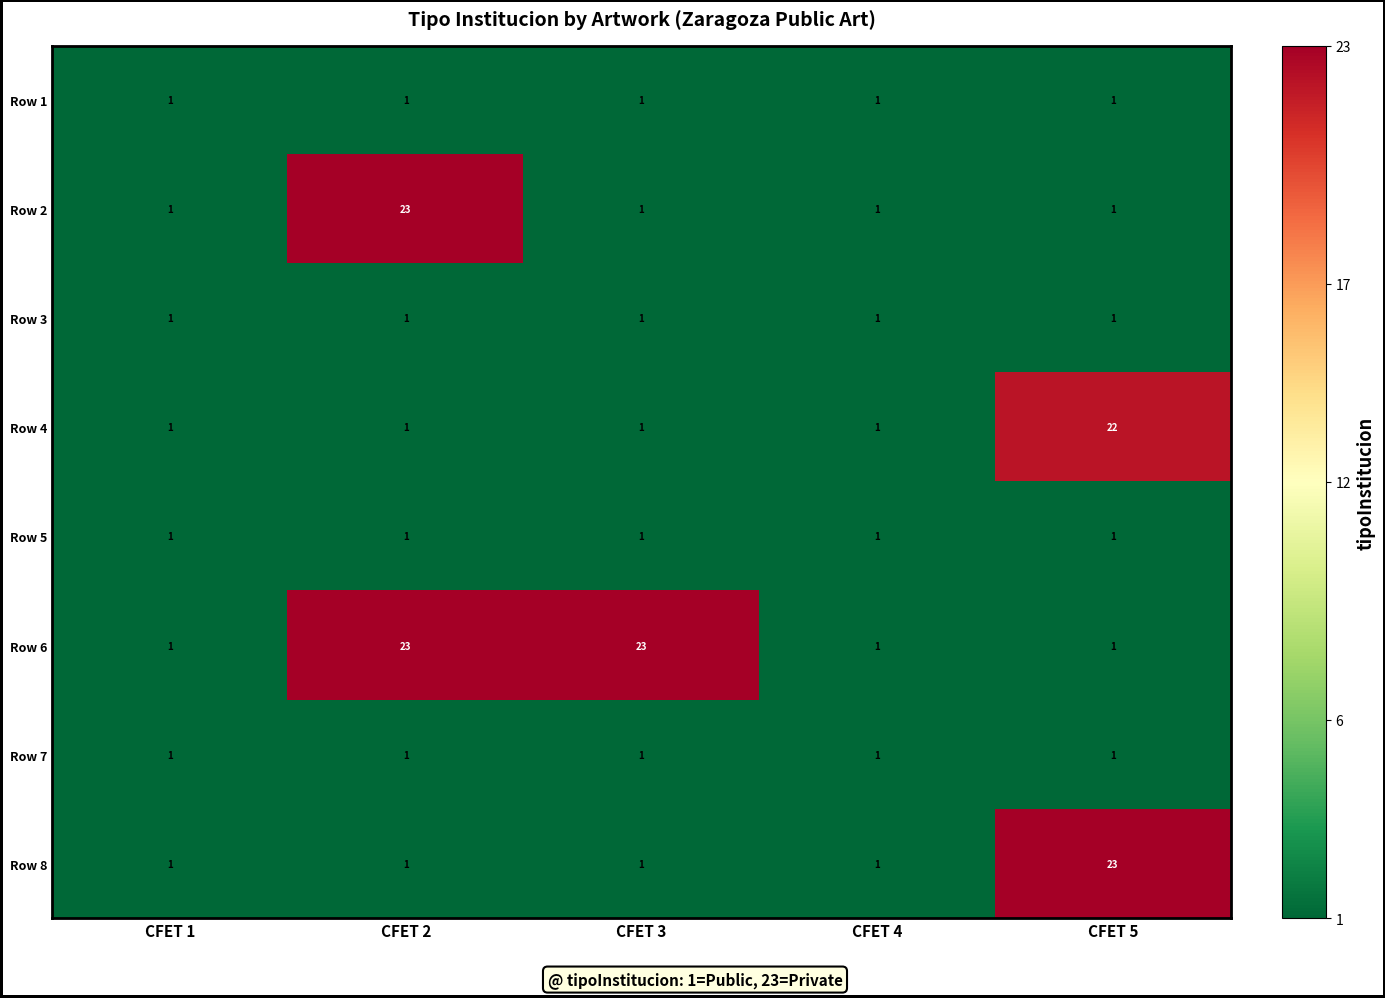

True or false: Row 7 has a value of 1 at CFET 1.

True